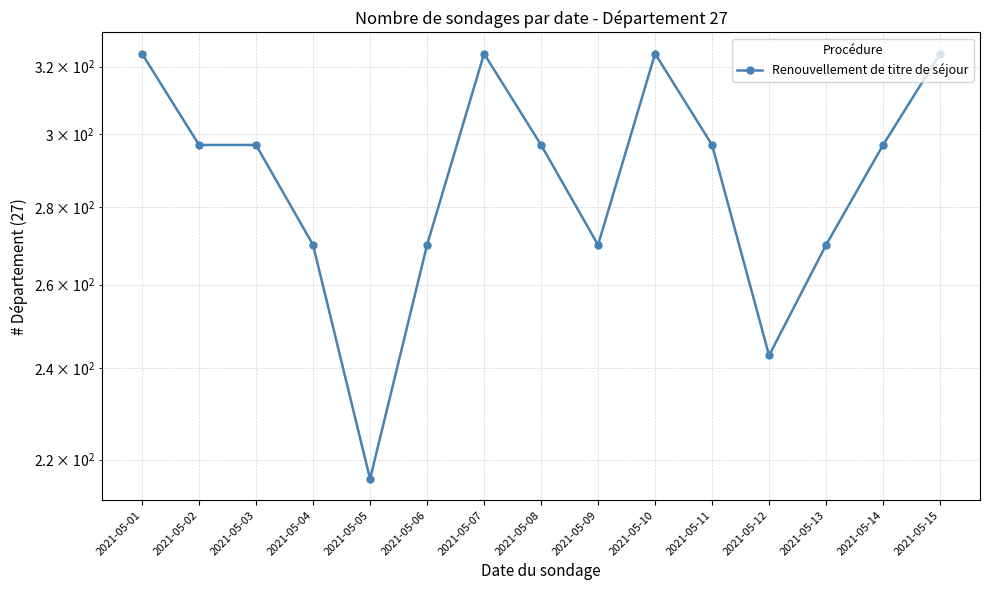

List the labels in order of value, largest first.

2021-05-01, 2021-05-07, 2021-05-10, 2021-05-15, 2021-05-02, 2021-05-03, 2021-05-08, 2021-05-11, 2021-05-14, 2021-05-04, 2021-05-06, 2021-05-09, 2021-05-13, 2021-05-12, 2021-05-05